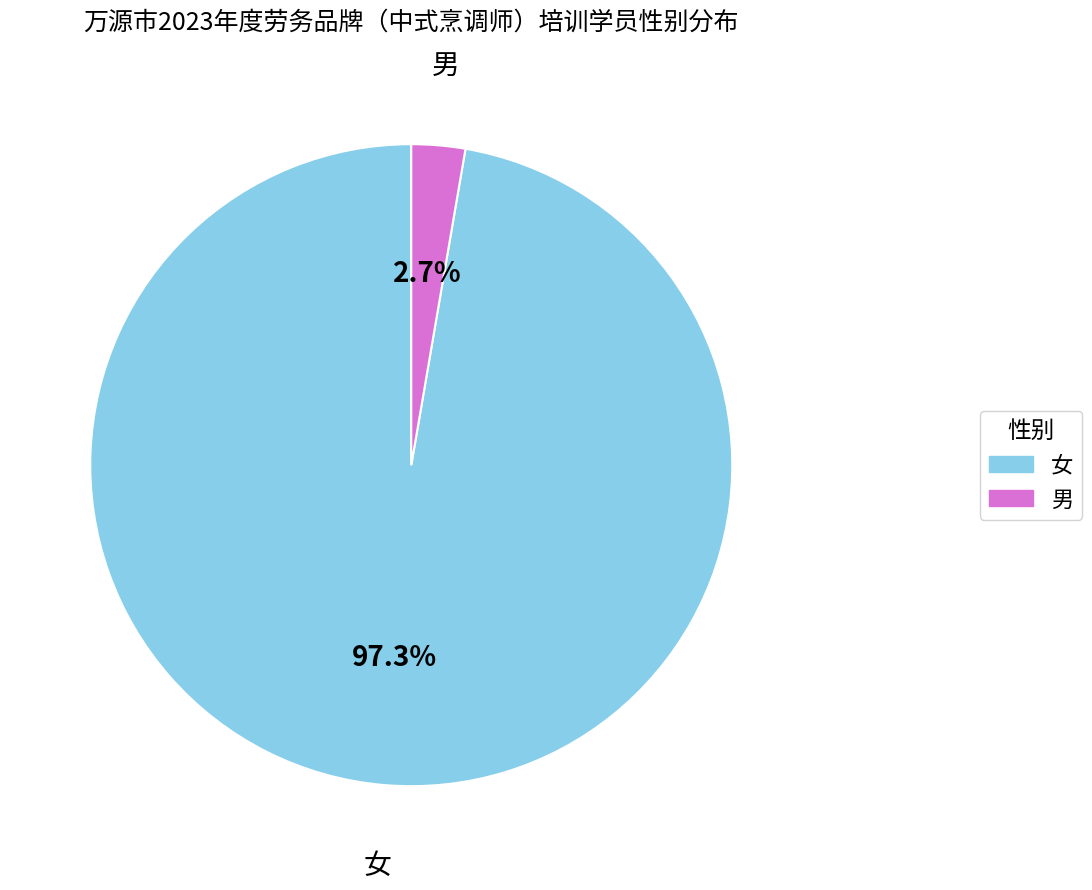

Is the sum of 女 and 男 greater than half?

Yes